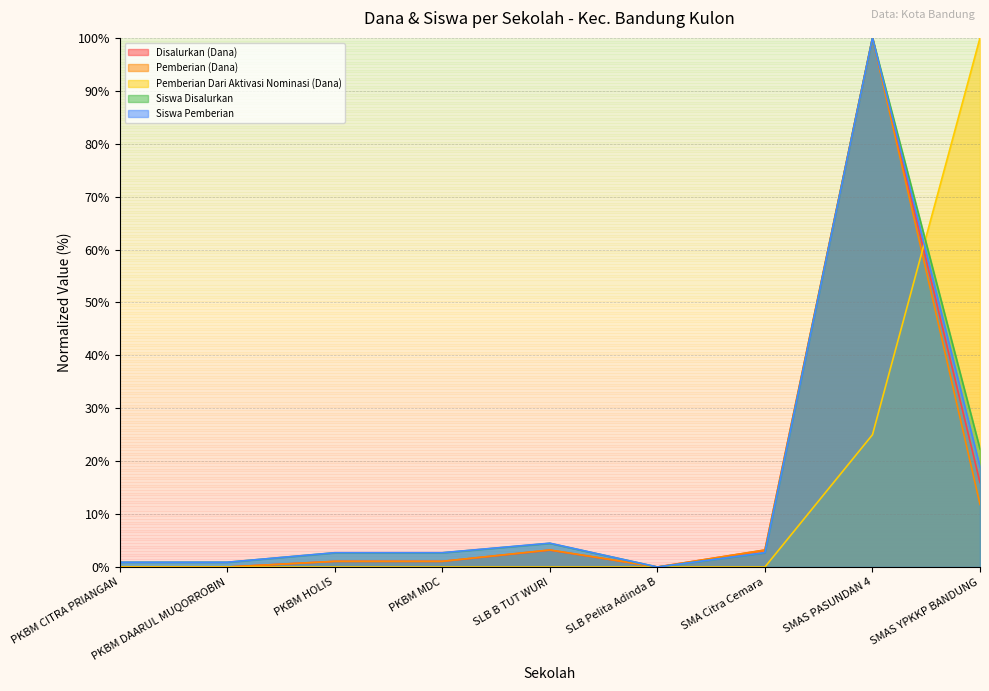

How many series are shown in this chart?

5